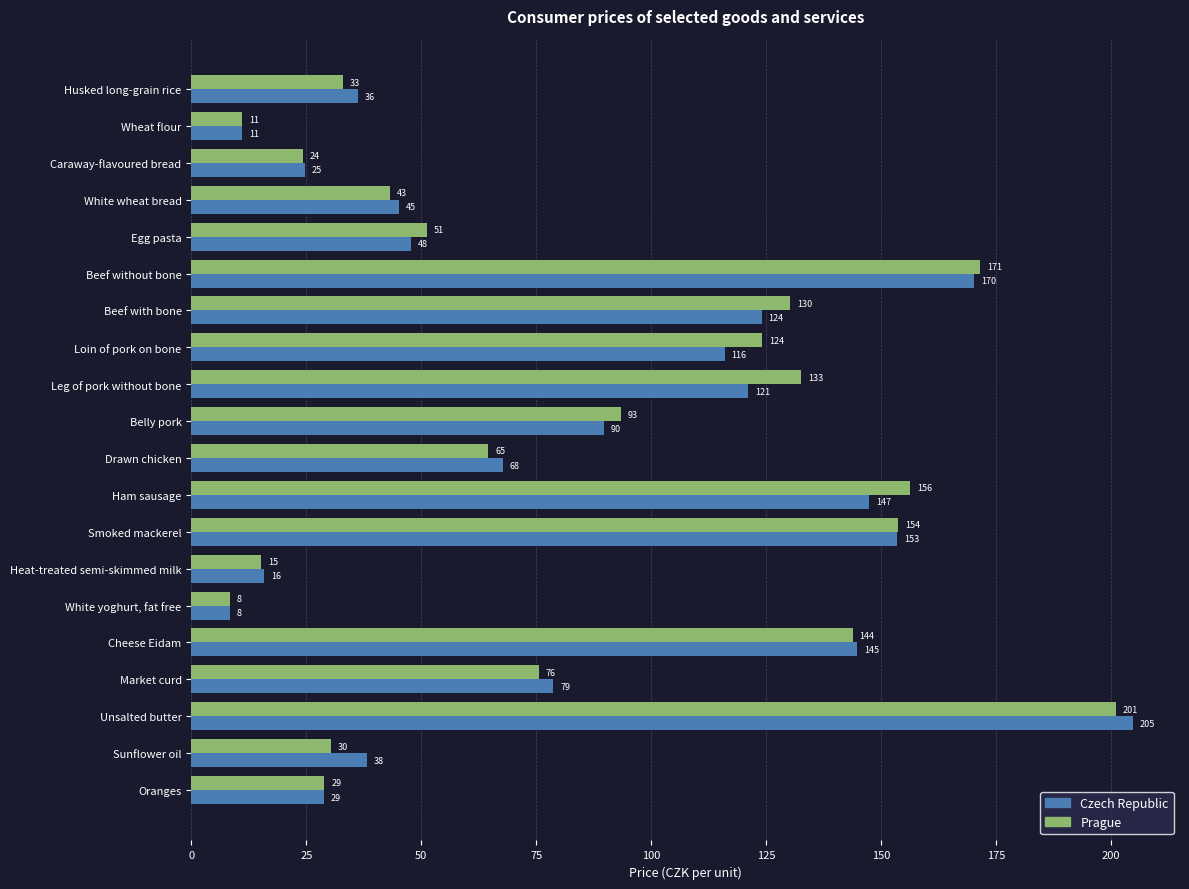

What is the difference between the second highest and minimum values in the Czech Republic series?

161.9